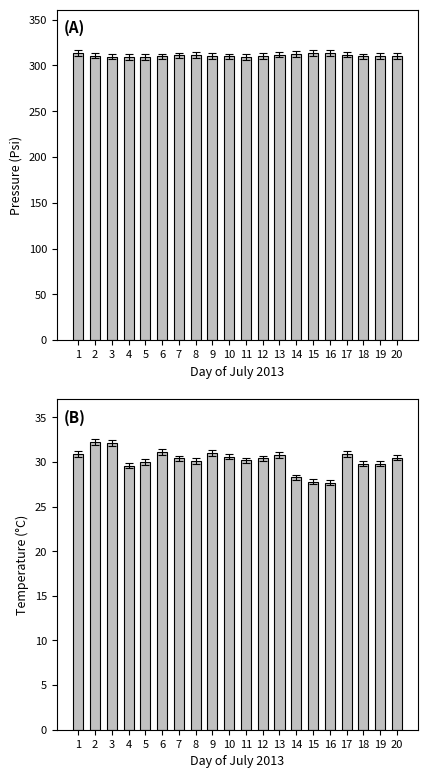

At how many categories does at least one series exceed 71?

20